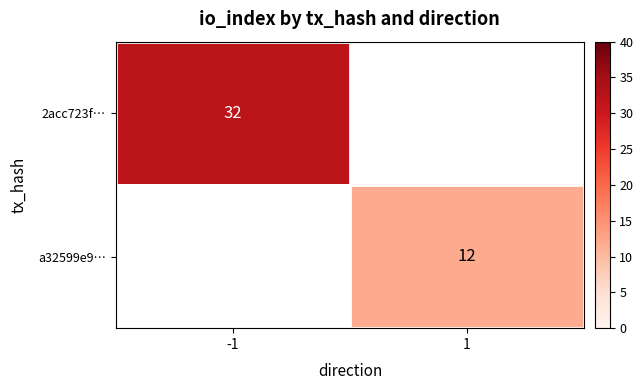

The a32599e9… series shows 12 at 1. True or false?

True